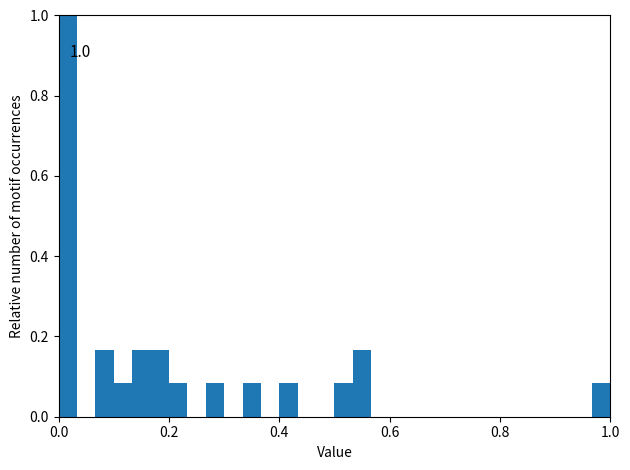

Read against the x-axis, roughly where is the centre of the tallest bar?

0.02